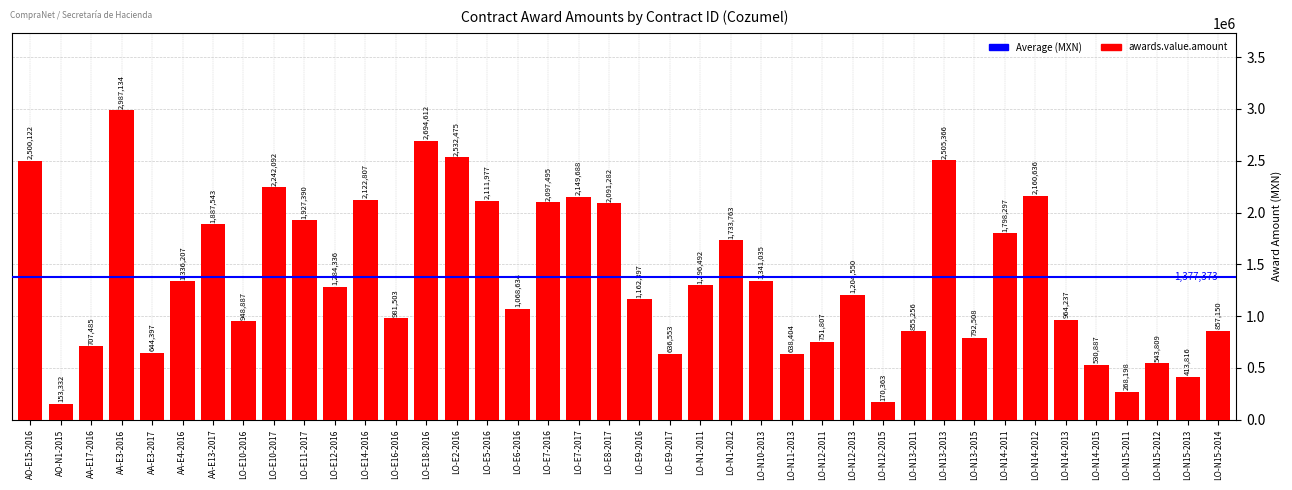

What is the difference between the second highest and minimum values?

2541279.3